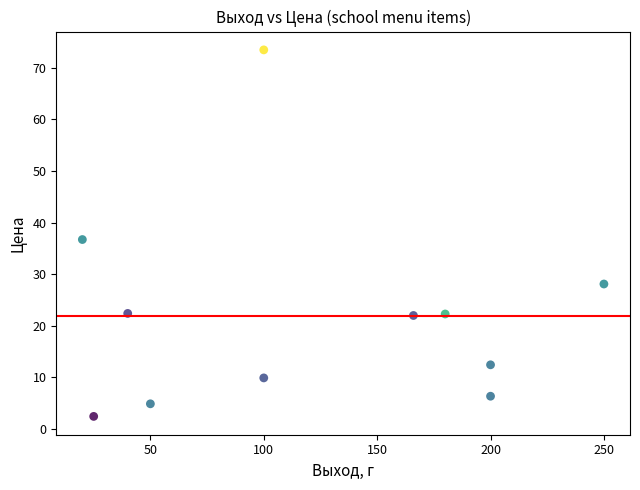

What is the range of Y values (max minus min)?

71.0